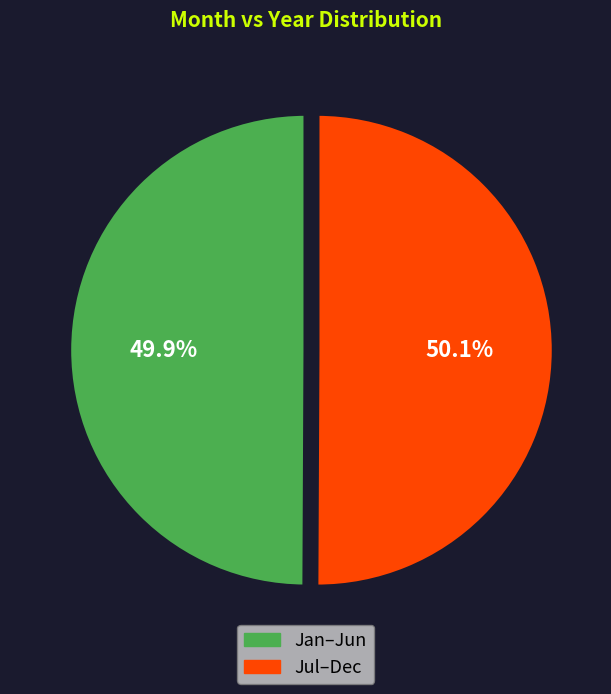

Does any single category account for the majority?

Yes